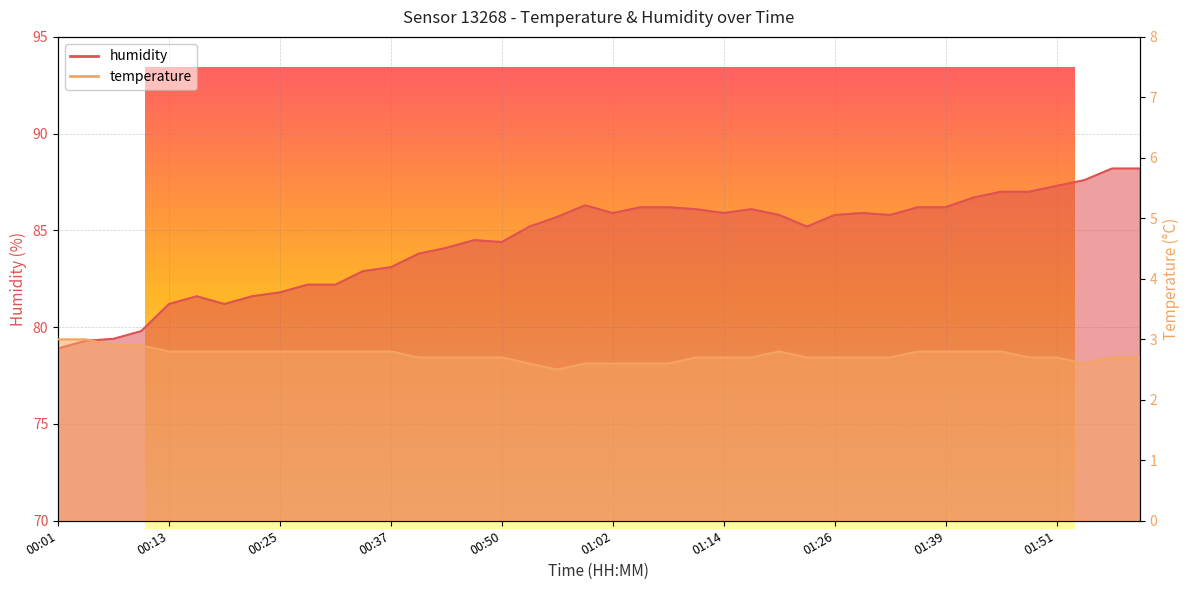

Reading left to right, what are all the values shown in this chart?

temperature: 00:01=3.0	00:04=3.0	00:07=2.9	00:10=2.9	00:13=2.8	00:16=2.8	00:19=2.8	00:22=2.8	00:25=2.8	00:28=2.8	00:31=2.8	00:34=2.8	00:37=2.8	00:41=2.7	00:44=2.7	00:47=2.7	00:50=2.7	00:53=2.6	00:56=2.5	00:59=2.6	01:02=2.6	01:05=2.6	01:08=2.6	01:11=2.7	01:14=2.7	01:17=2.7	01:20=2.8	01:23=2.7	01:26=2.7	01:30=2.7	01:33=2.7	01:36=2.8	01:39=2.8	01:42=2.8	01:45=2.8	01:48=2.7	01:51=2.7	01:54=2.6	01:57=2.7	02:00=2.7
humidity: 00:01=78.9	00:04=79.3	00:07=79.4	00:10=79.8	00:13=81.2	00:16=81.6	00:19=81.2	00:22=81.6	00:25=81.8	00:28=82.2	00:31=82.2	00:34=82.9	00:37=83.1	00:41=83.8	00:44=84.1	00:47=84.5	00:50=84.4	00:53=85.2	00:56=85.7	00:59=86.3	01:02=85.9	01:05=86.2	01:08=86.2	01:11=86.1	01:14=85.9	01:17=86.1	01:20=85.8	01:23=85.2	01:26=85.8	01:30=85.9	01:33=85.8	01:36=86.2	01:39=86.2	01:42=86.7	01:45=87.0	01:48=87.0	01:51=87.3	01:54=87.6	01:57=88.2	02:00=88.2